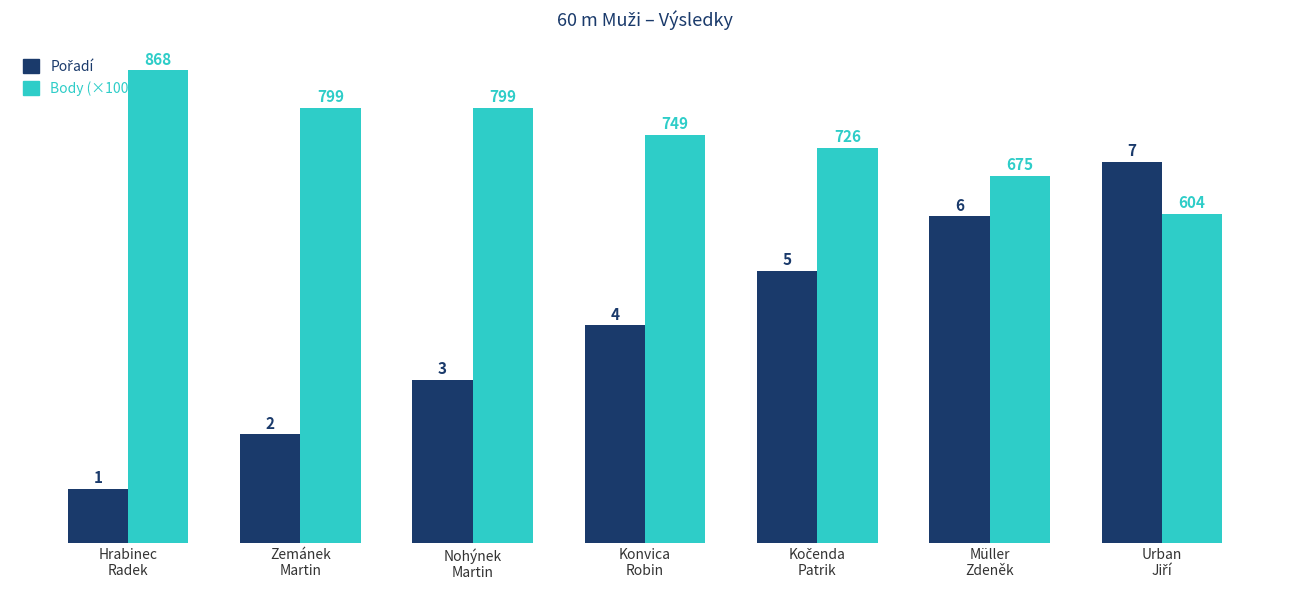

At how many categories does at least one series exceed 5?

7